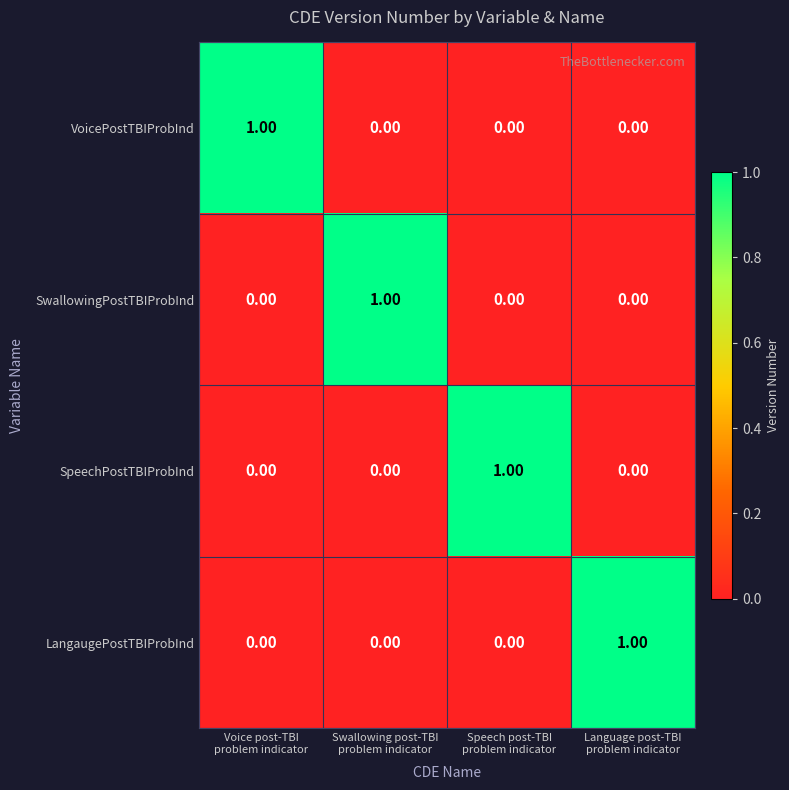

At how many categories does at least one series exceed 0?

4